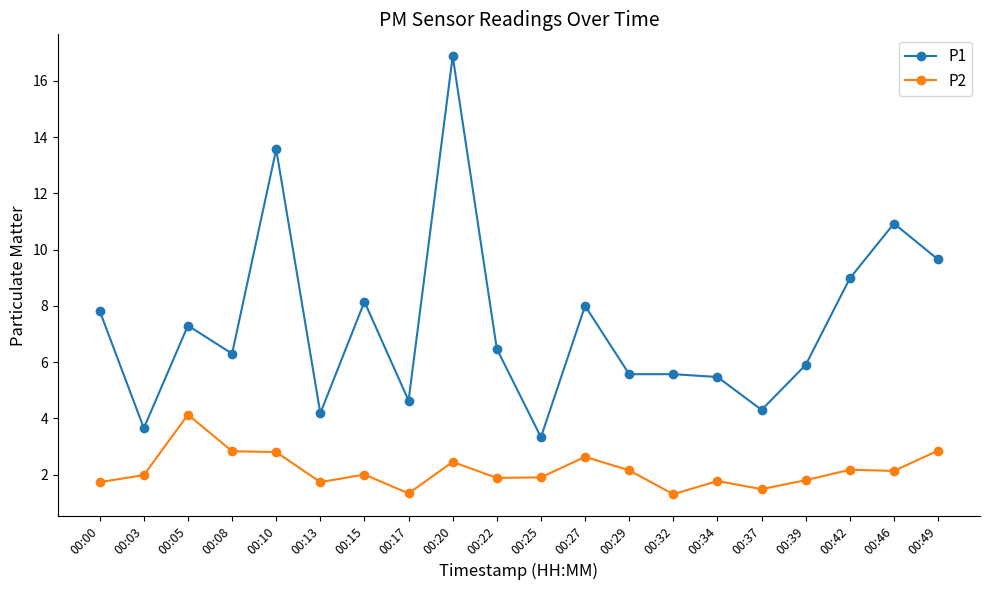

True or false: P2 has more than 0 points higher than both neighbors.

True